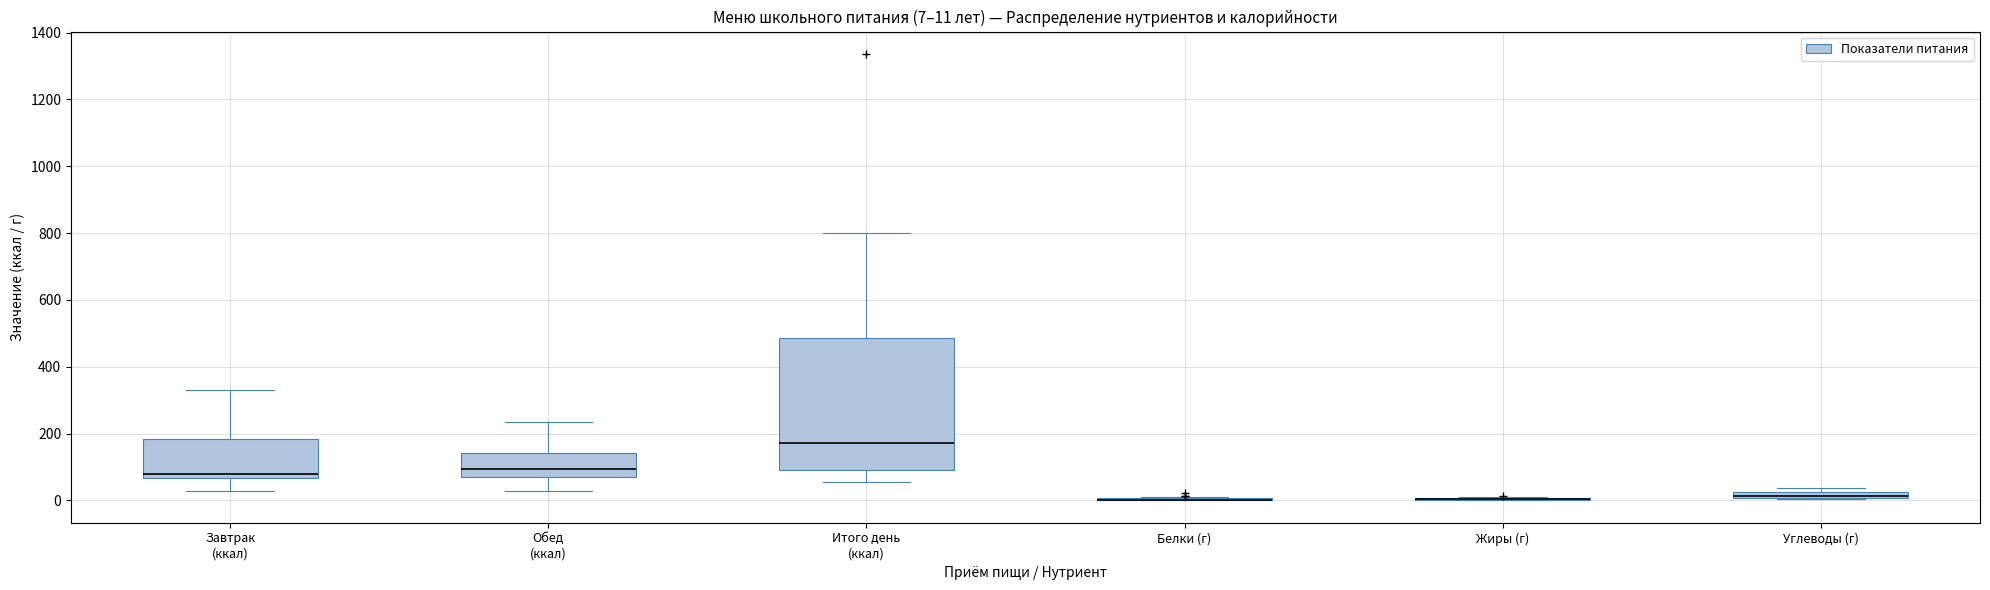

Comparing the boxes themselves (not the whiskers), which one is the tallest?

Итого день (ккал)